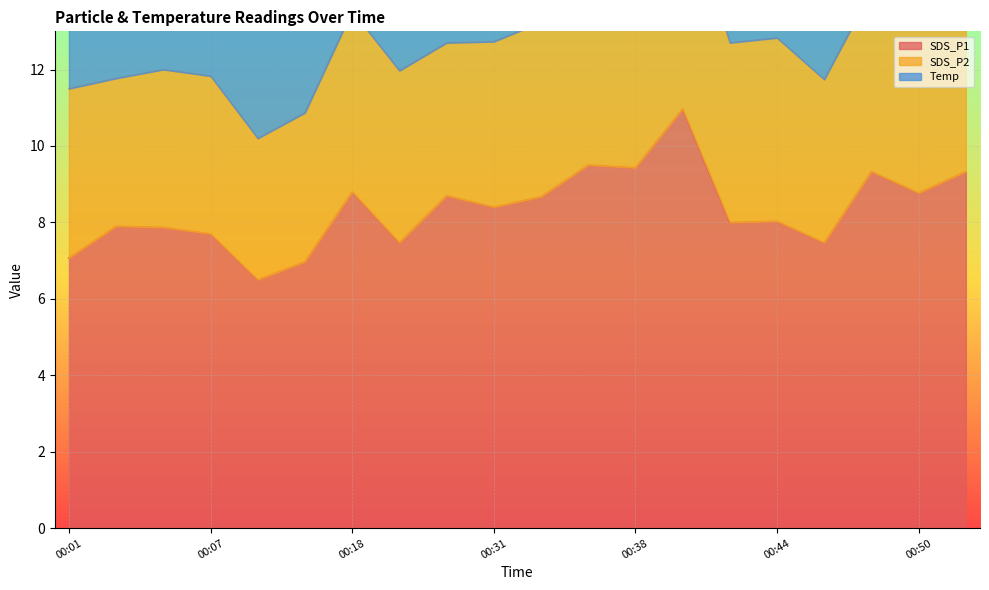

Which category has the highest value across all series?

00:40